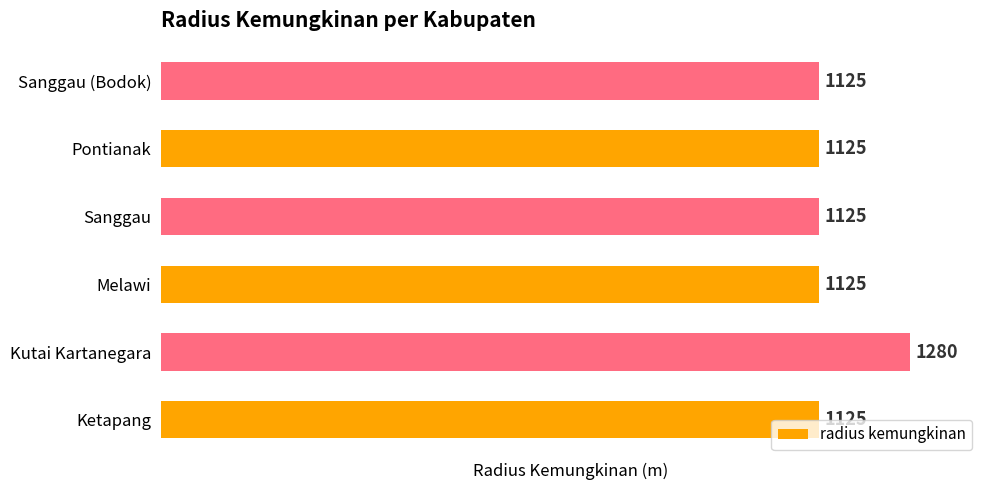

What is the average value?

1151